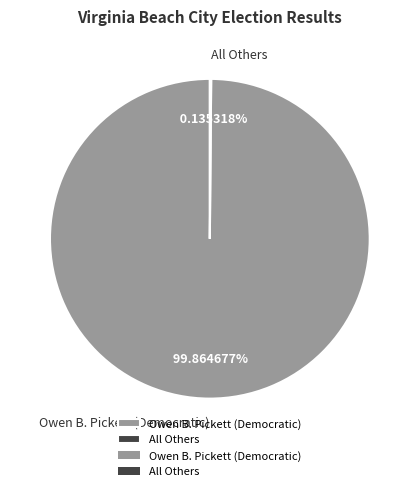

What is the largest slice in the pie chart?

Owen B. Pickett (Democratic)